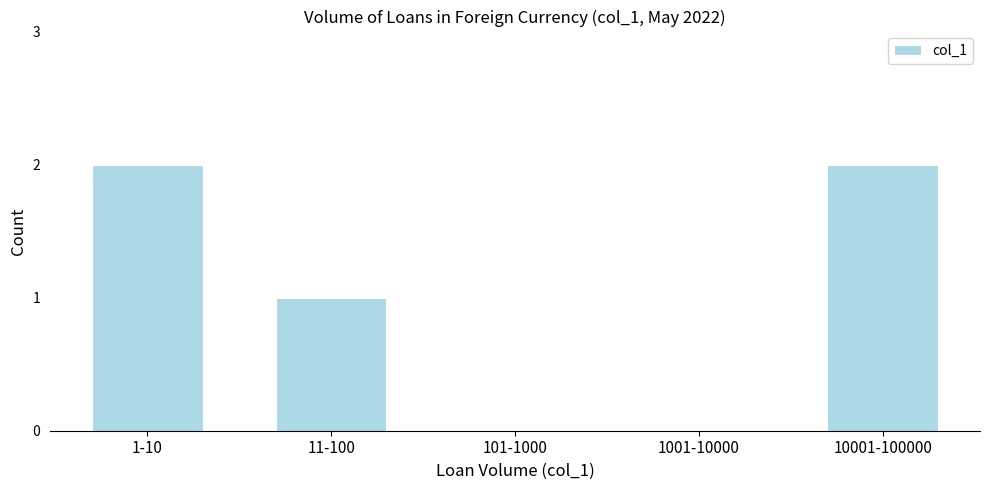

Reading left to right, transcribe all the data shown in this chart.

1-10=2	11-100=1	101-1000=0	1001-10000=0	10001-100000=2